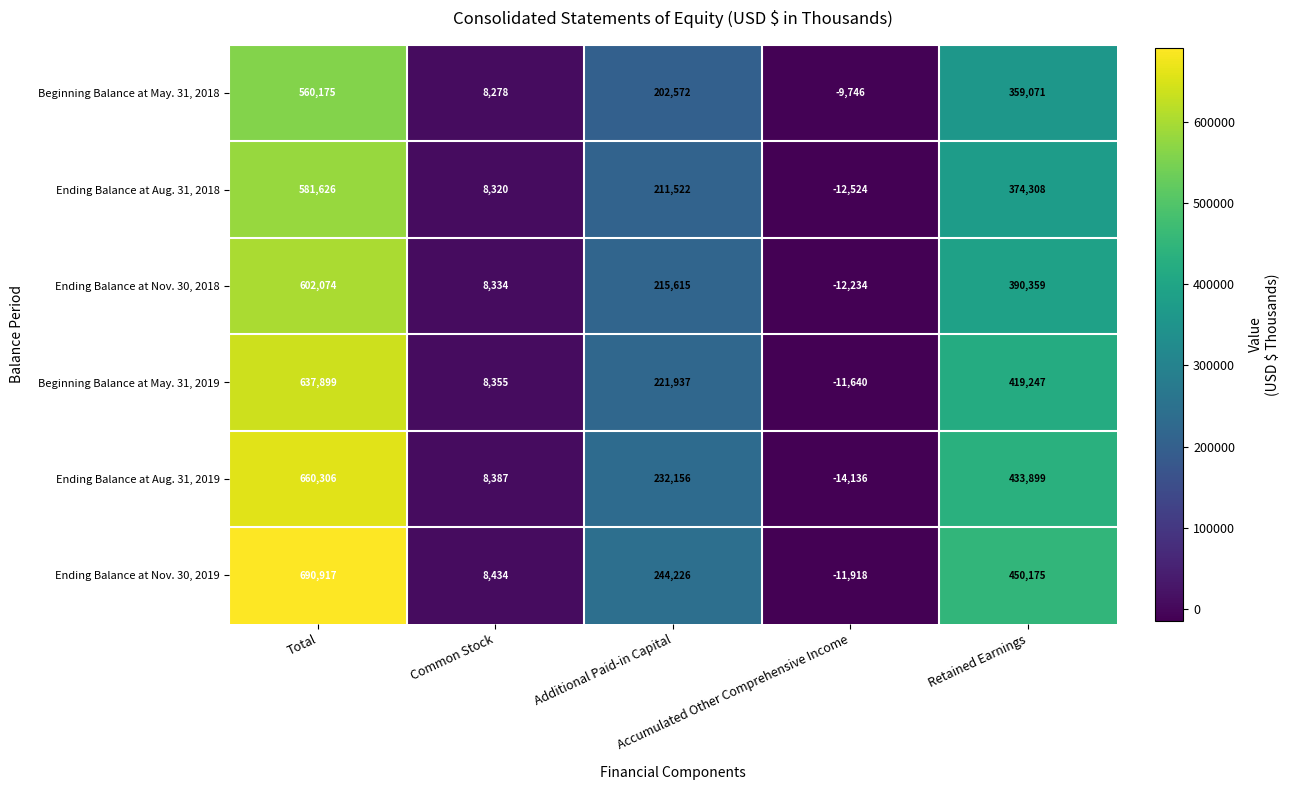

List the series in order of their peak value, highest first.

Ending Balance at Nov. 30, 2019, Ending Balance at Aug. 31, 2019, Beginning Balance at May. 31, 2019, Ending Balance at Nov. 30, 2018, Ending Balance at Aug. 31, 2018, Beginning Balance at May. 31, 2018